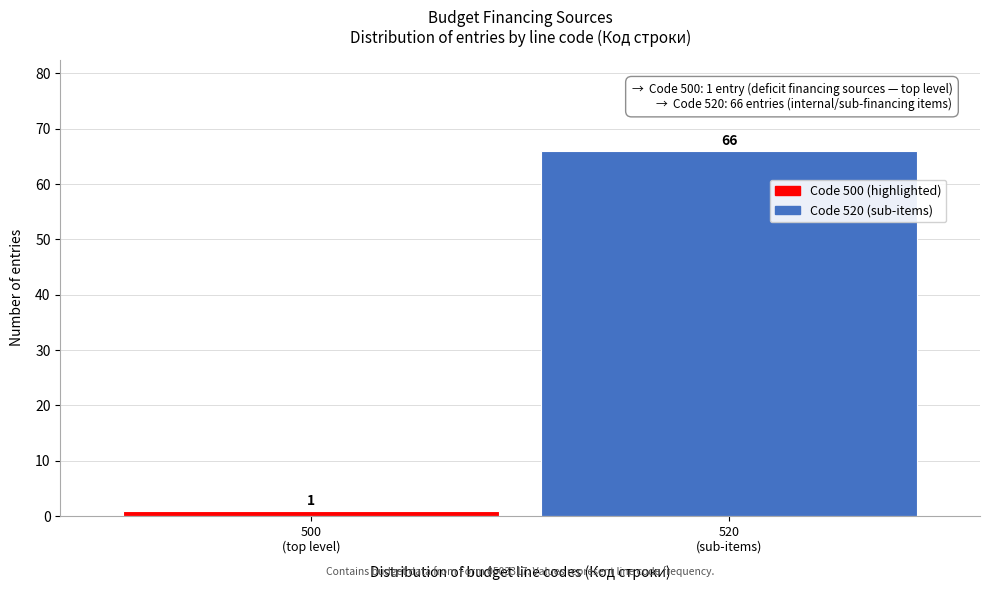

Reading left to right, extract all data points from this chart.

1	66